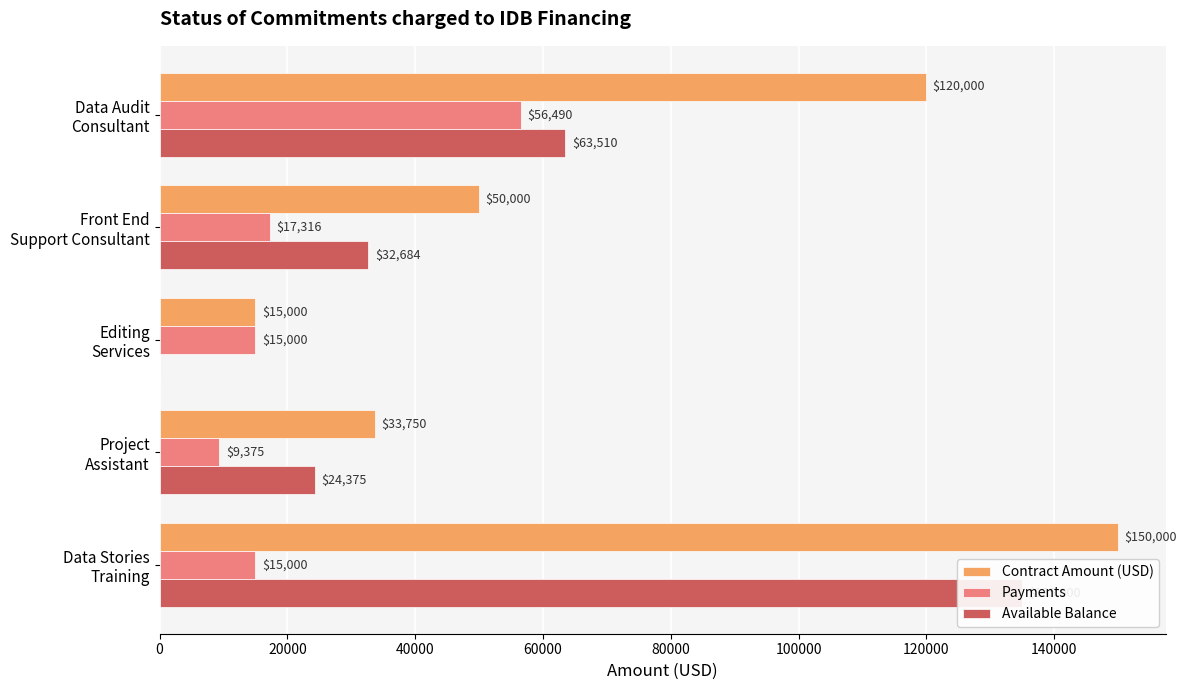

Is the value of Available Balance at Editing Services greater than the value of Contract Amount (USD) at Editing Services?

No